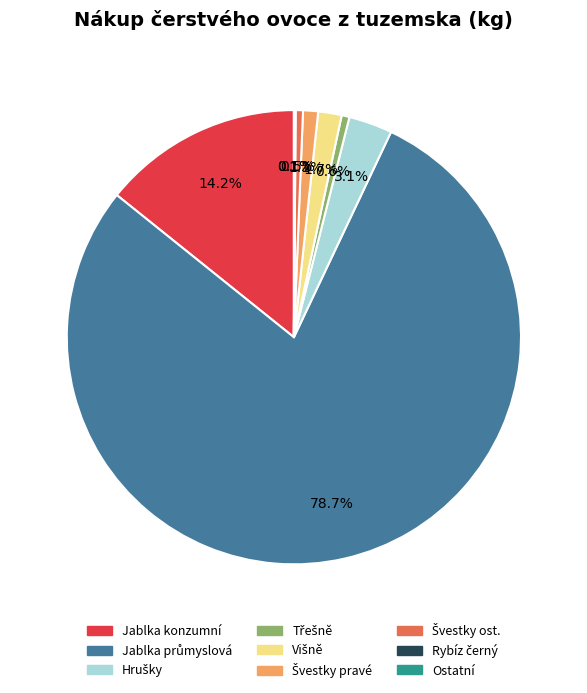

Is there any slice that represents more than half of the pie?

Yes